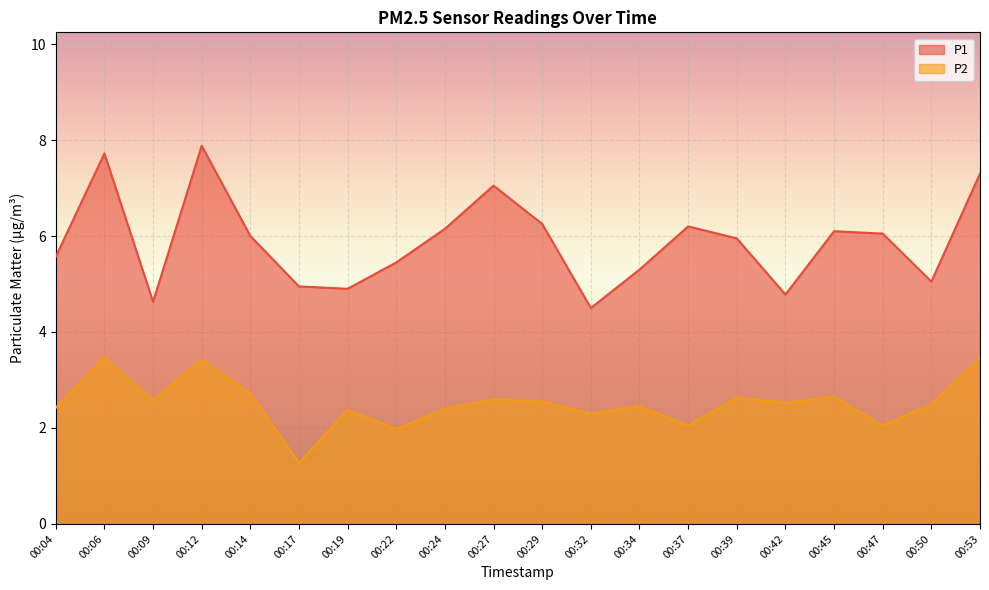

At 00:09, list the series in order from smallest to largest.

P2, P1